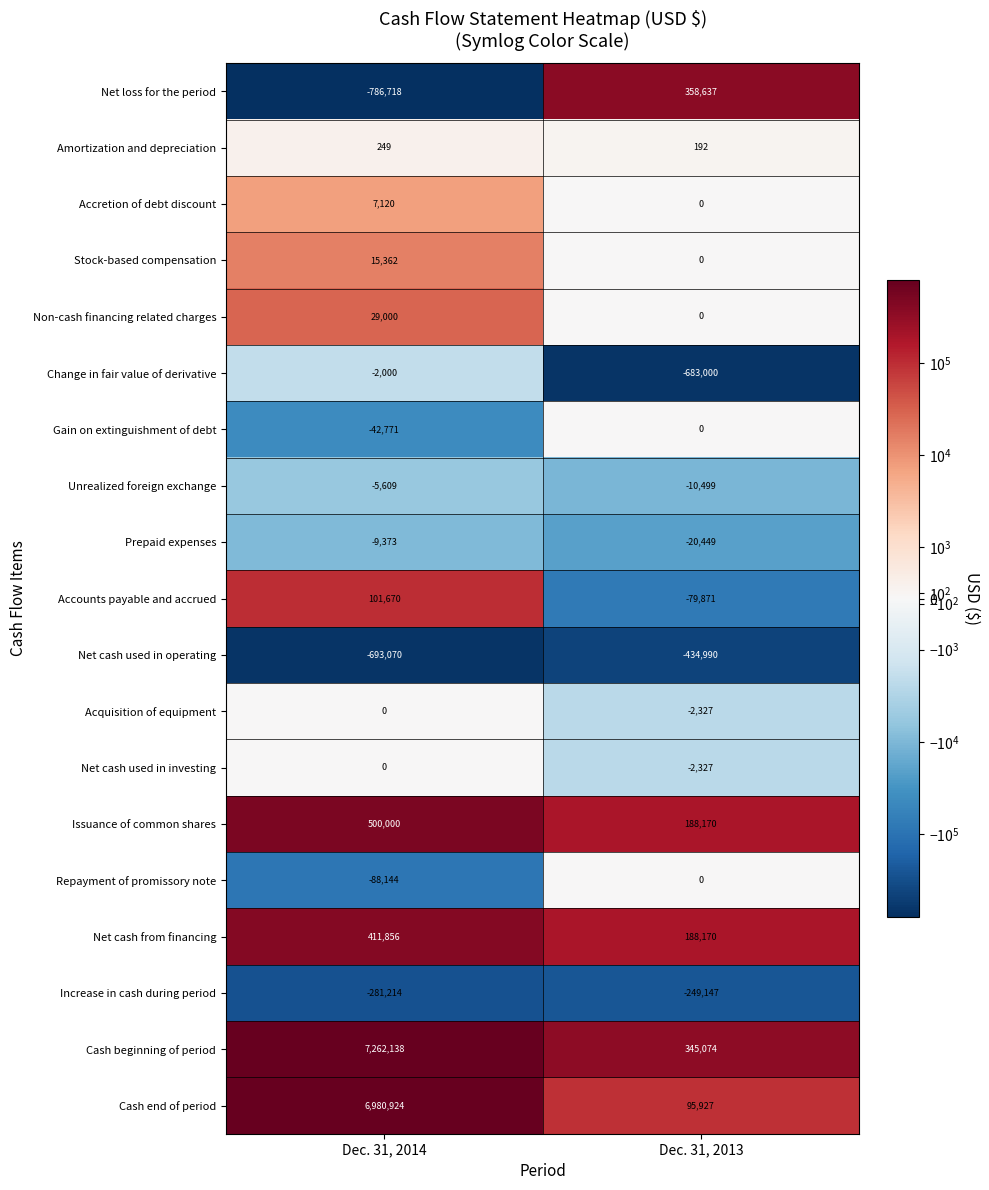

What is the total value across all series at Dec. 31, 2013?

-306440